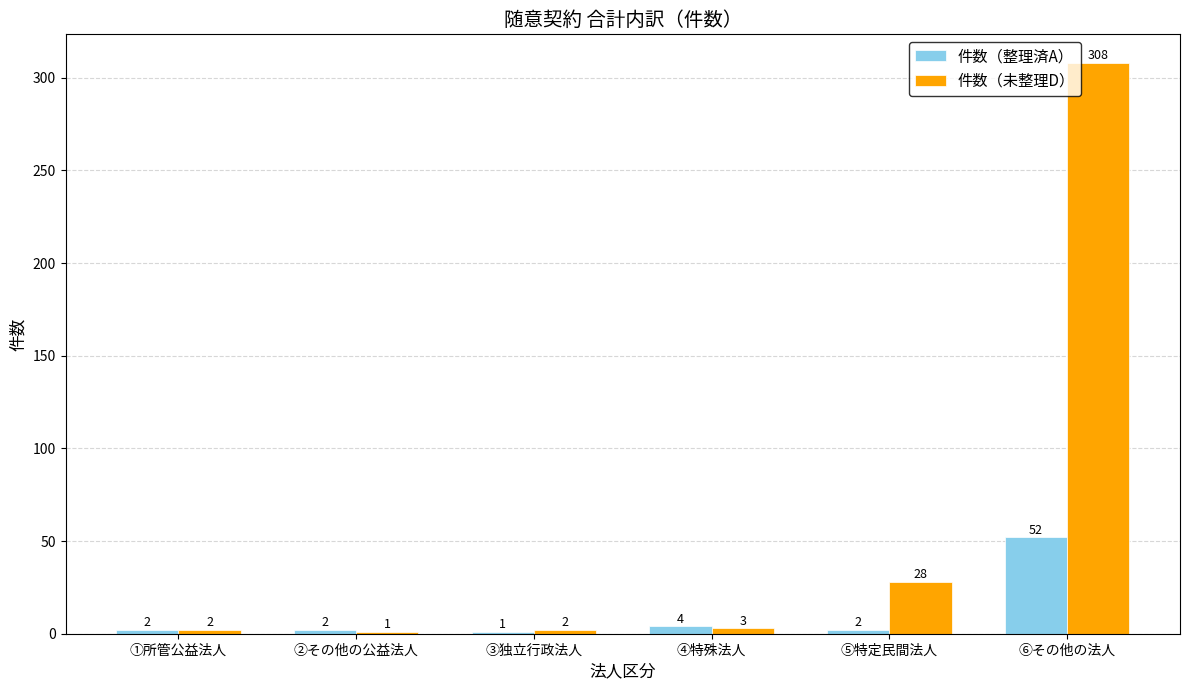

How many groups of bars are there?

6